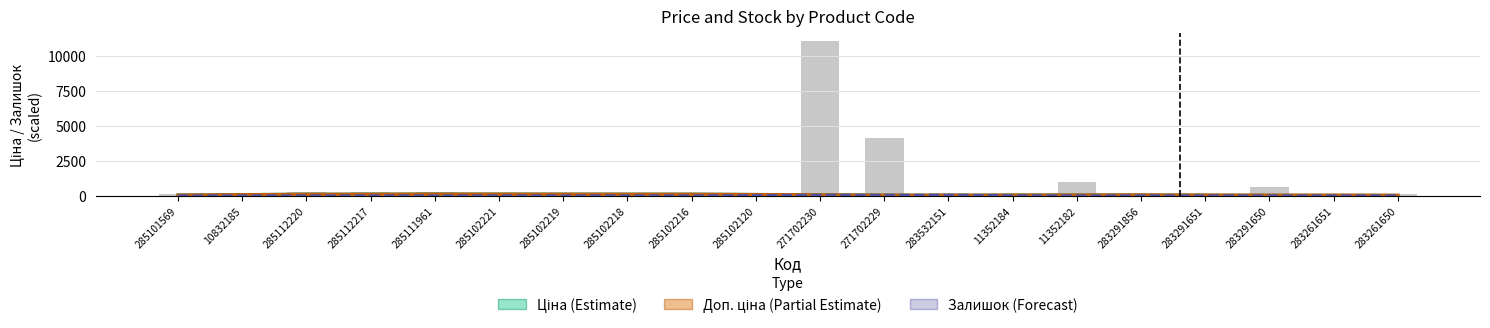

At which label is Залишок (Forecast) closest to 19?

11352184